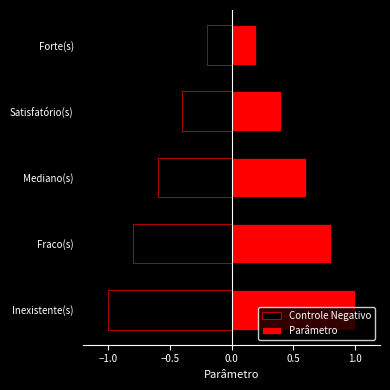

What is the minimum value for Parâmetro?

0.2